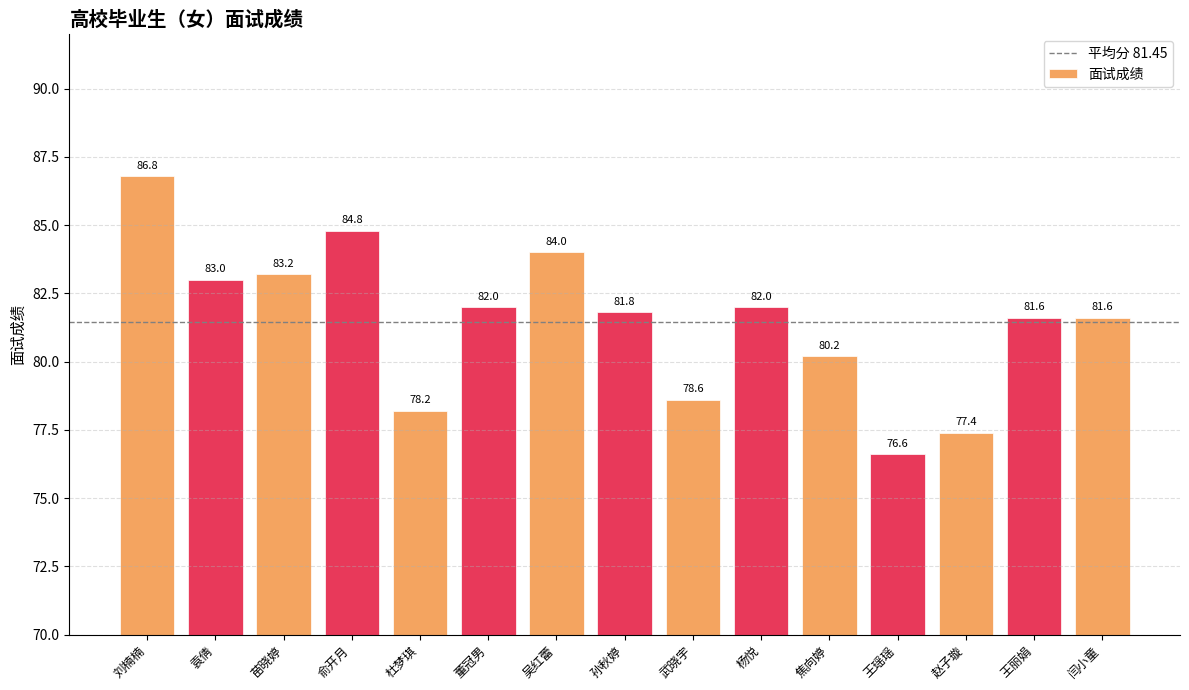

What is the maximum value shown in the chart?

86.8